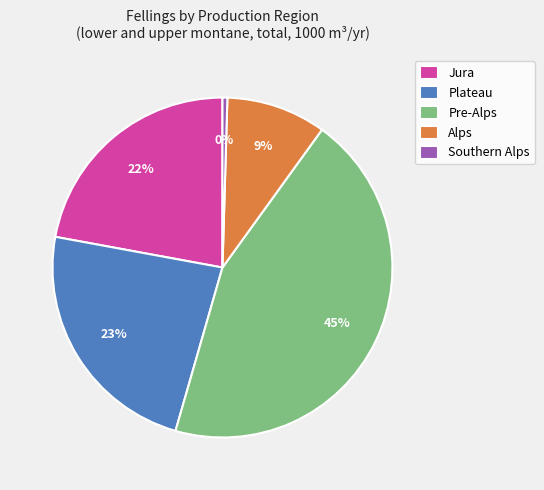

How many segments does this pie chart have?

5